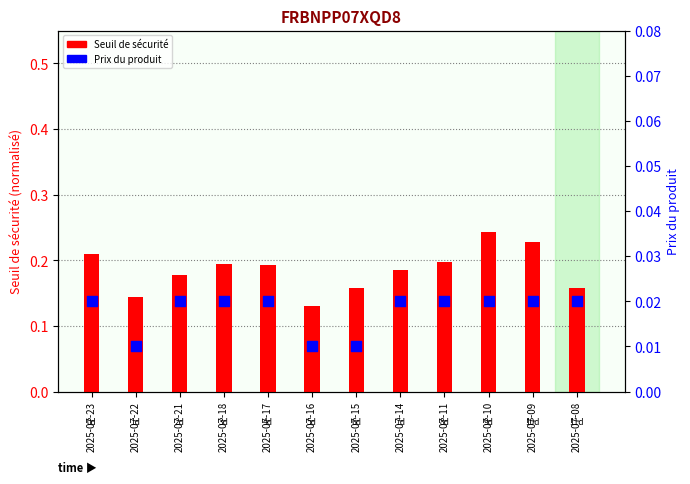

Which series has the largest Y range (max minus min)?

Seuil de sécurité